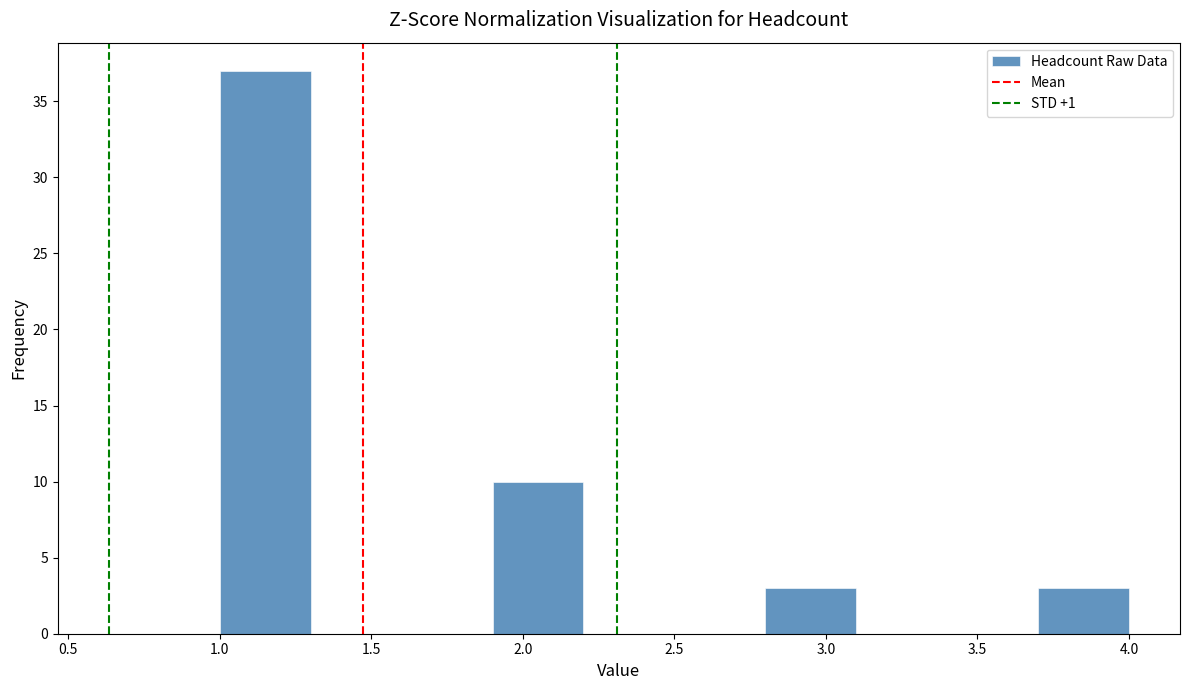

Which range on the x-axis has the tallest bar?

1.0 to 1.3